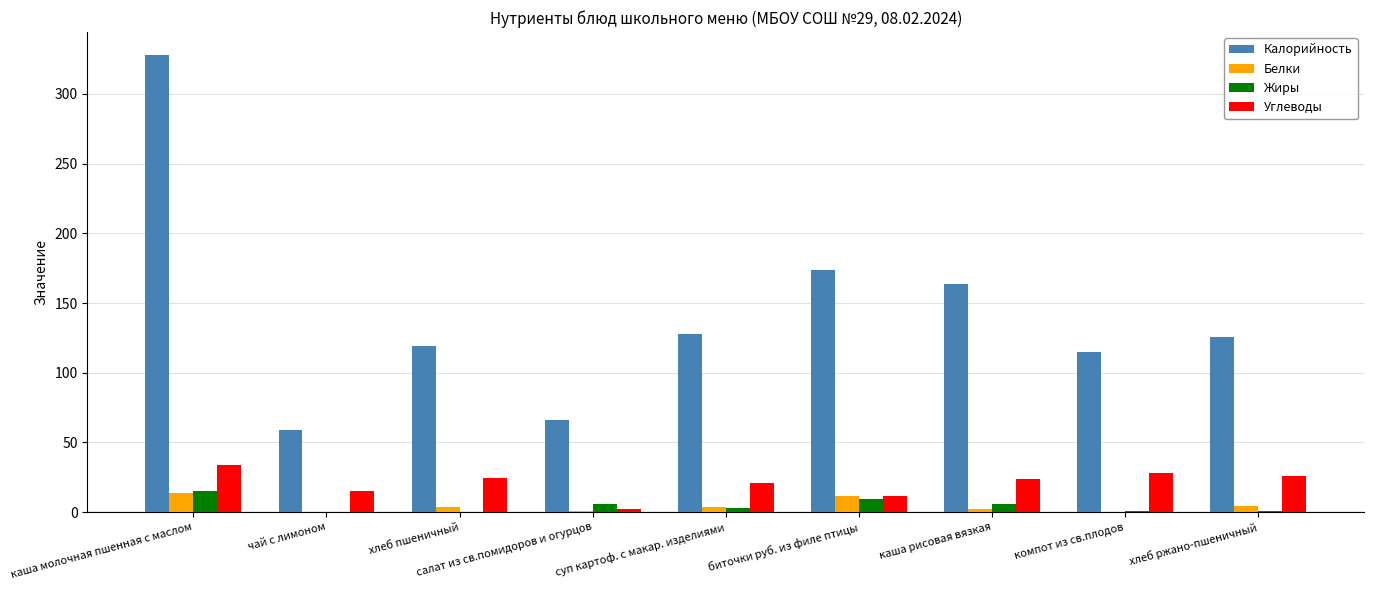

At which category is the sum across all series the highest?

каша молочная пшенная с маслом